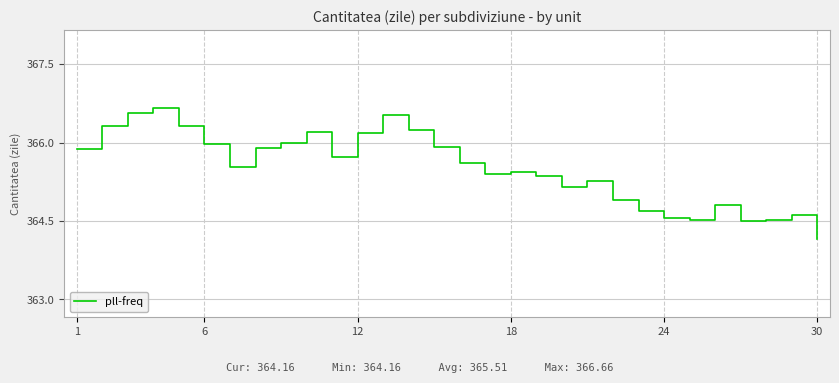

What is the difference between the maximum and minimum values?

2.5